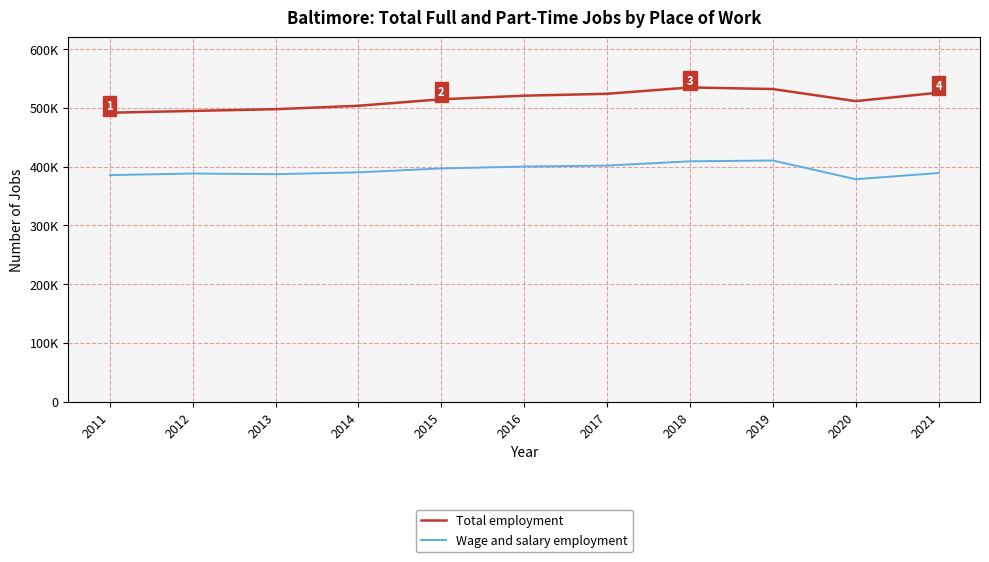

Rank the series at 2017 from lowest to highest value.

Wage and salary employment, Total employment